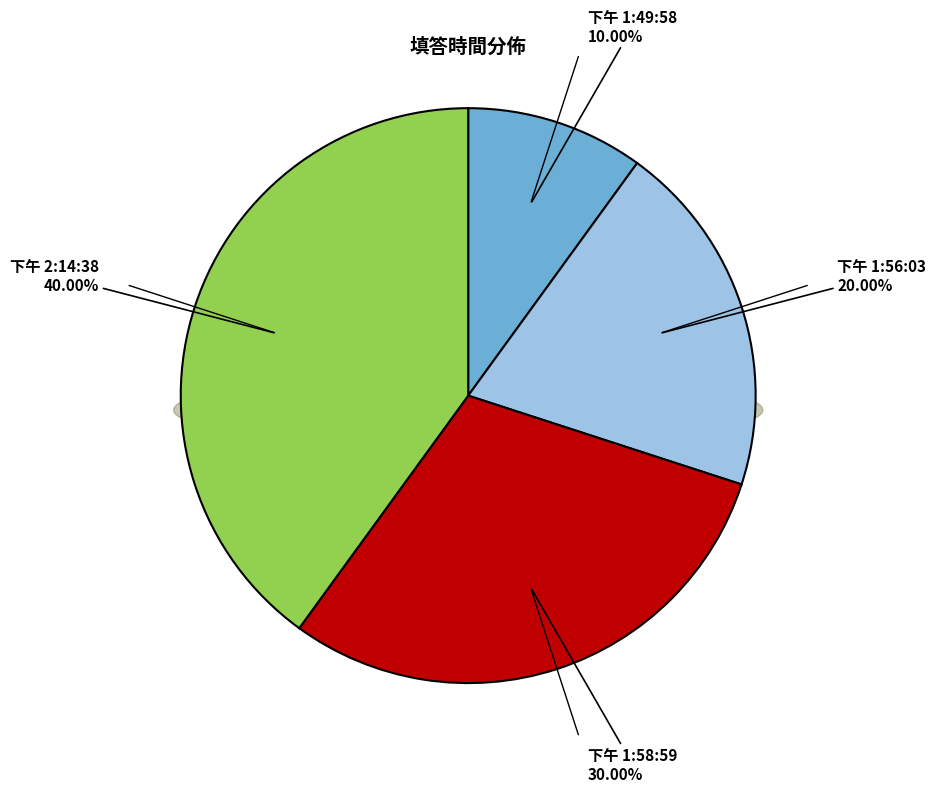

Which has a higher value, 2021/7/2 下午 1:56:03 or 2021/7/2 下午 2:14:38?

2021/7/2 下午 2:14:38